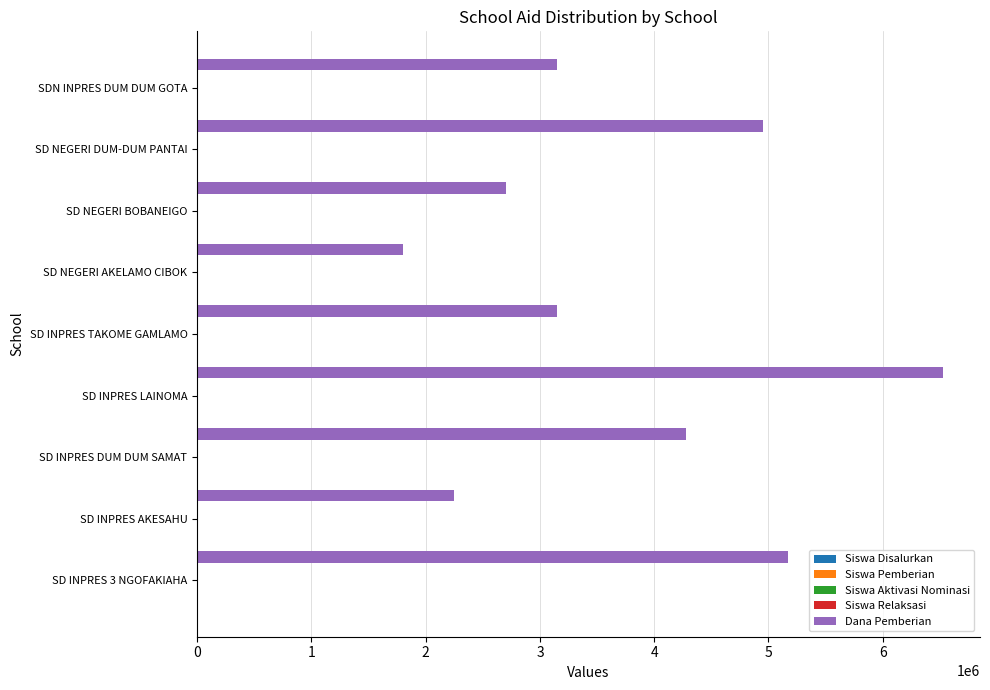

Is it true that Dana Pemberian equals 2250000 at SD INPRES AKESAHU?

True